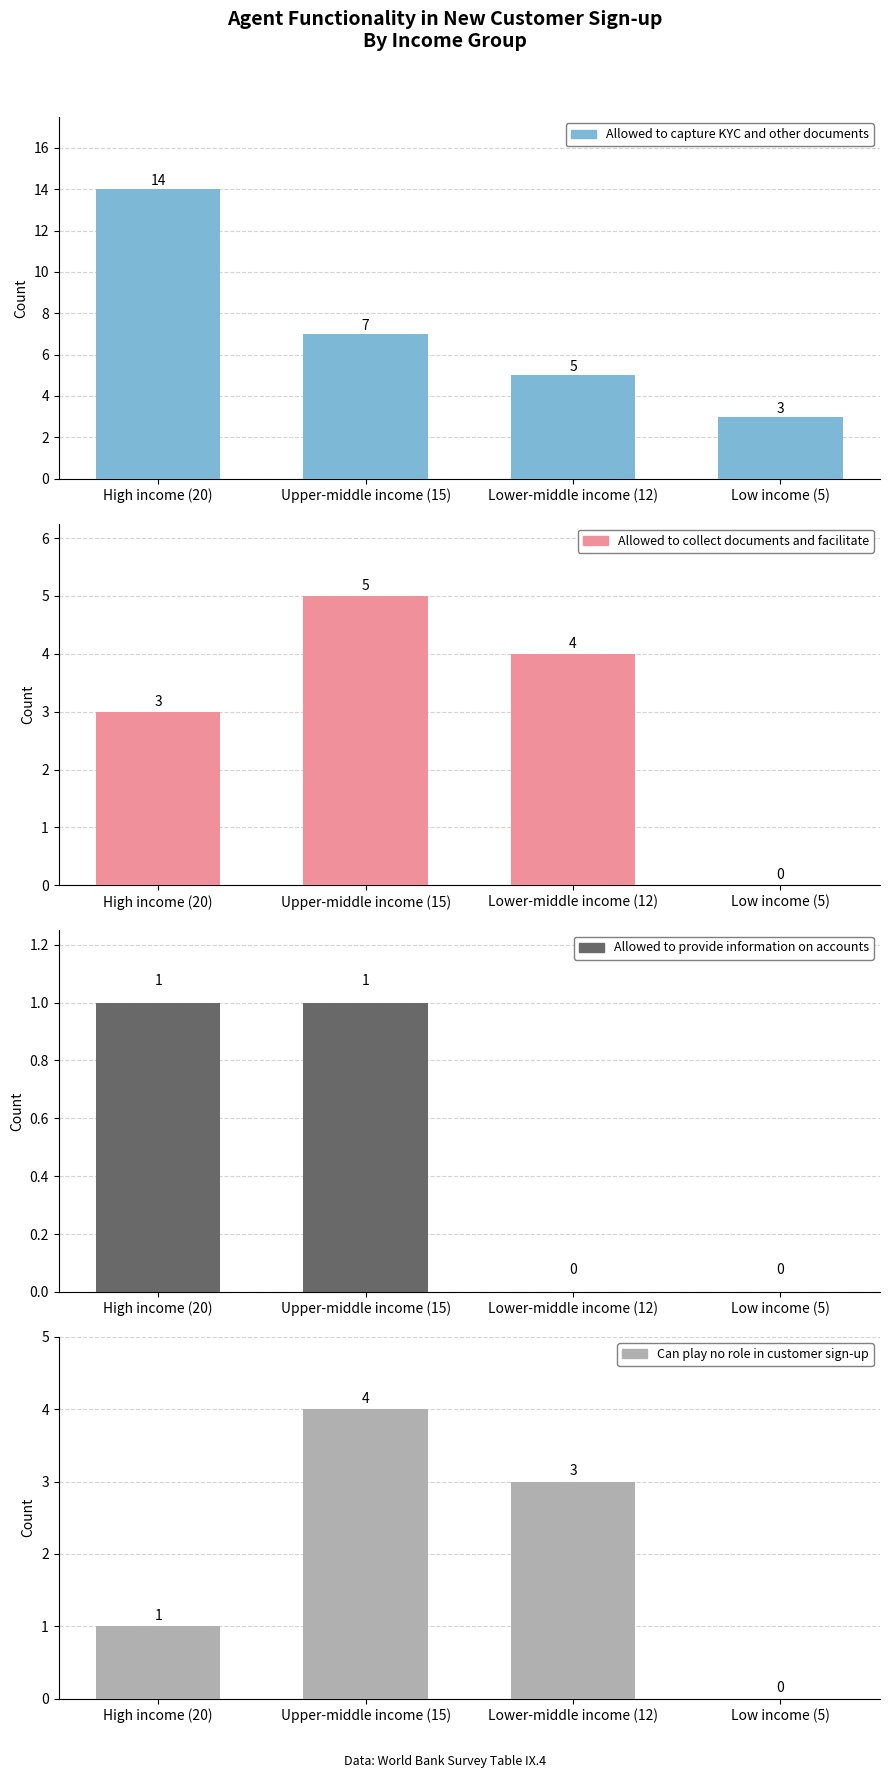

What position from the right is Upper-middle income (15)?

3